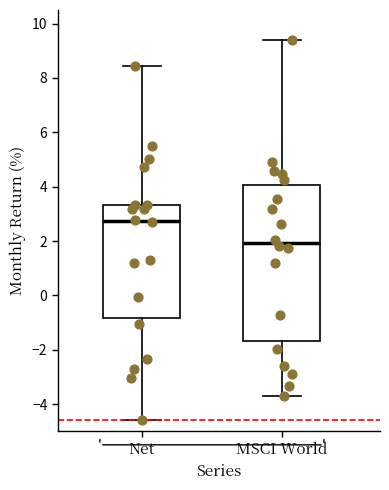

Reading left to right, read every box against the y-axis: the position of its median line, the range the box covers, and the ends of its whiskers. The values are not printed on the chart, so give them approximately, as read against the axis.

Net: median 2.8, box -0.8 to 3.4, whiskers -4.6 to 8.4
MSCI World: median 2.0, box -1.6 to 4.0, whiskers -3.6 to 9.4